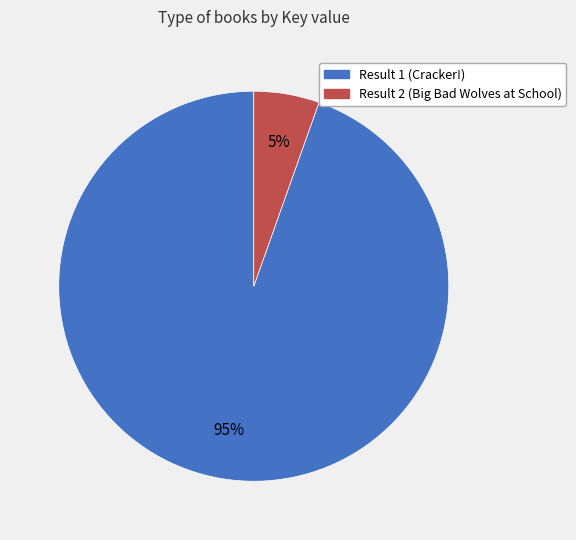

True or false: Result 2 (Big Bad Wolves at School) accounts for 5% of the total.

True